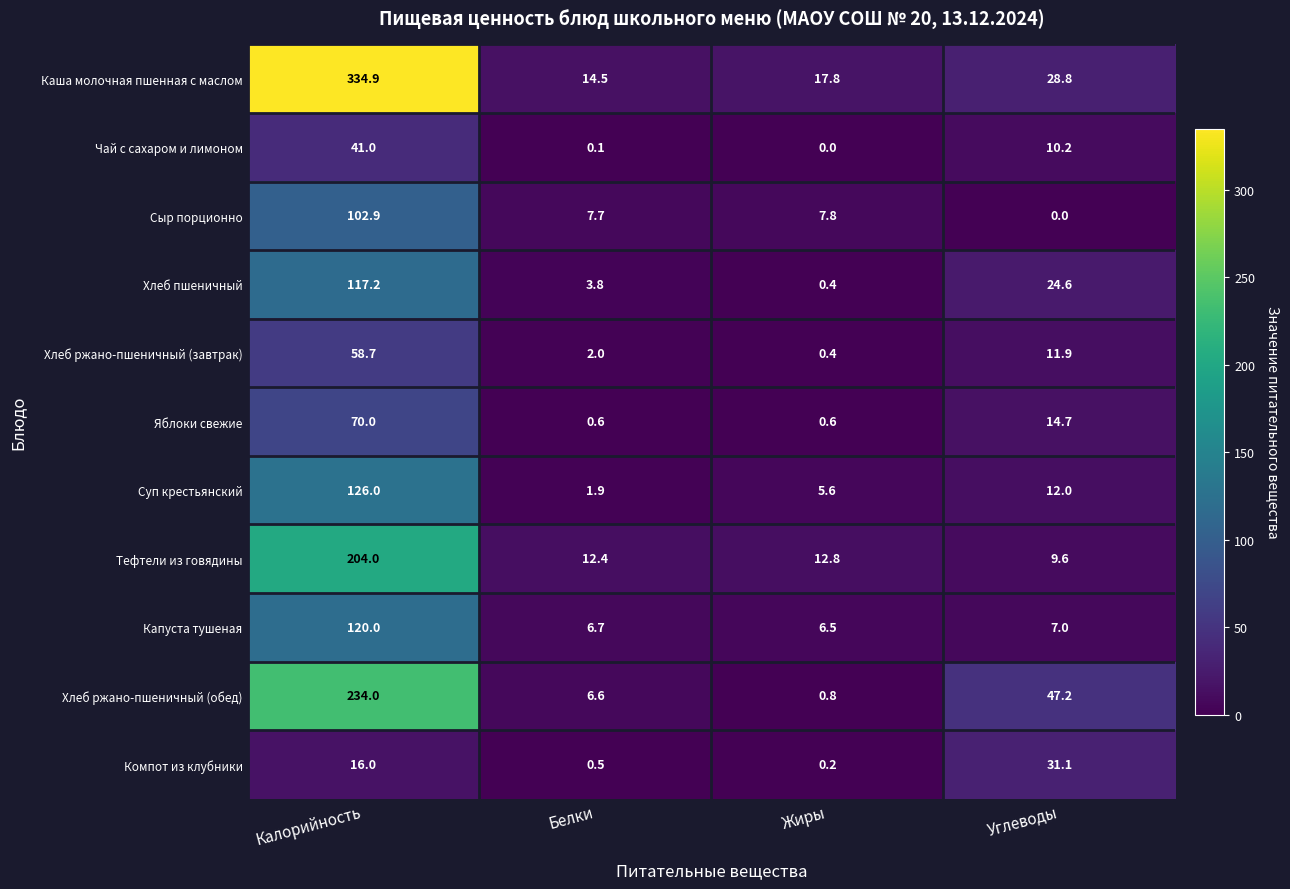

What is the lowest value of the Яблоки свежие series?

0.6